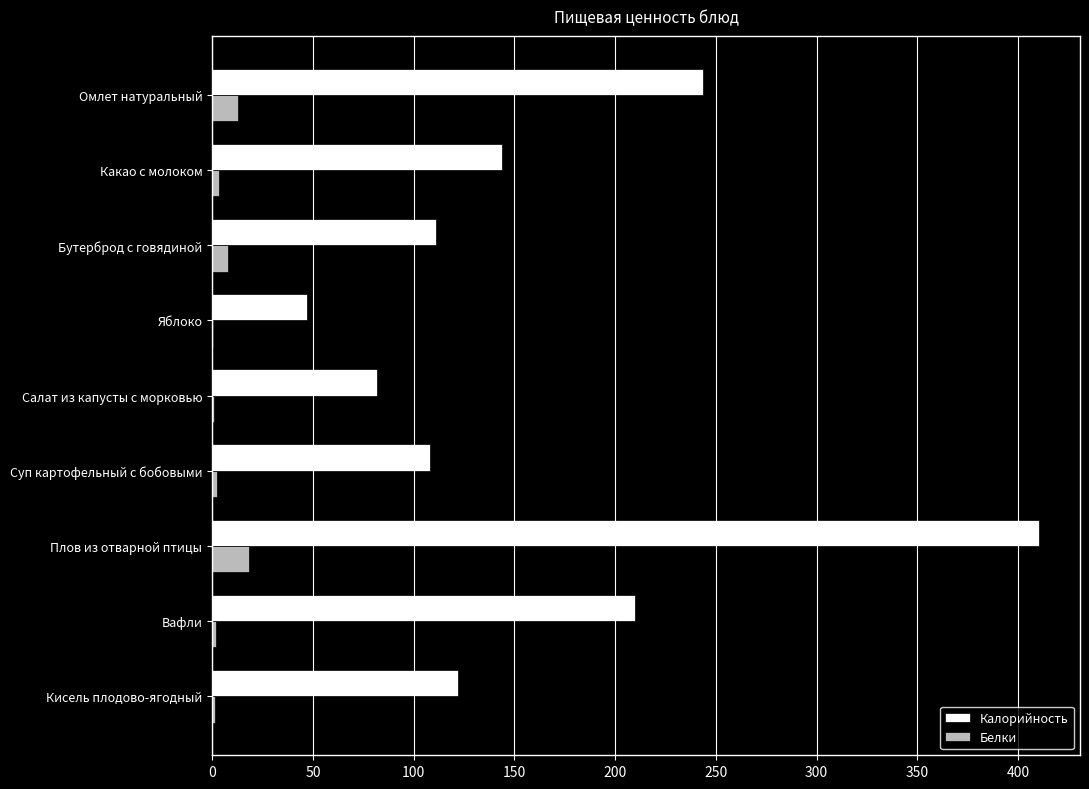

Is it true that Калорийность equals 206.6 at Какао с молоком?

False